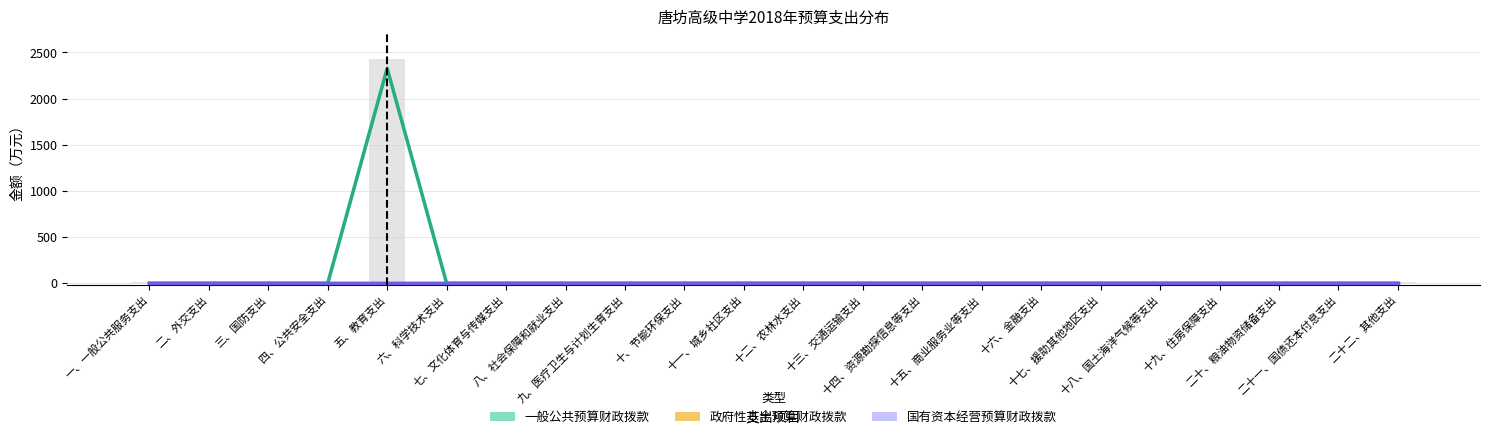

Between 五、教育支出 and 三、国防支出, which is larger?

五、教育支出